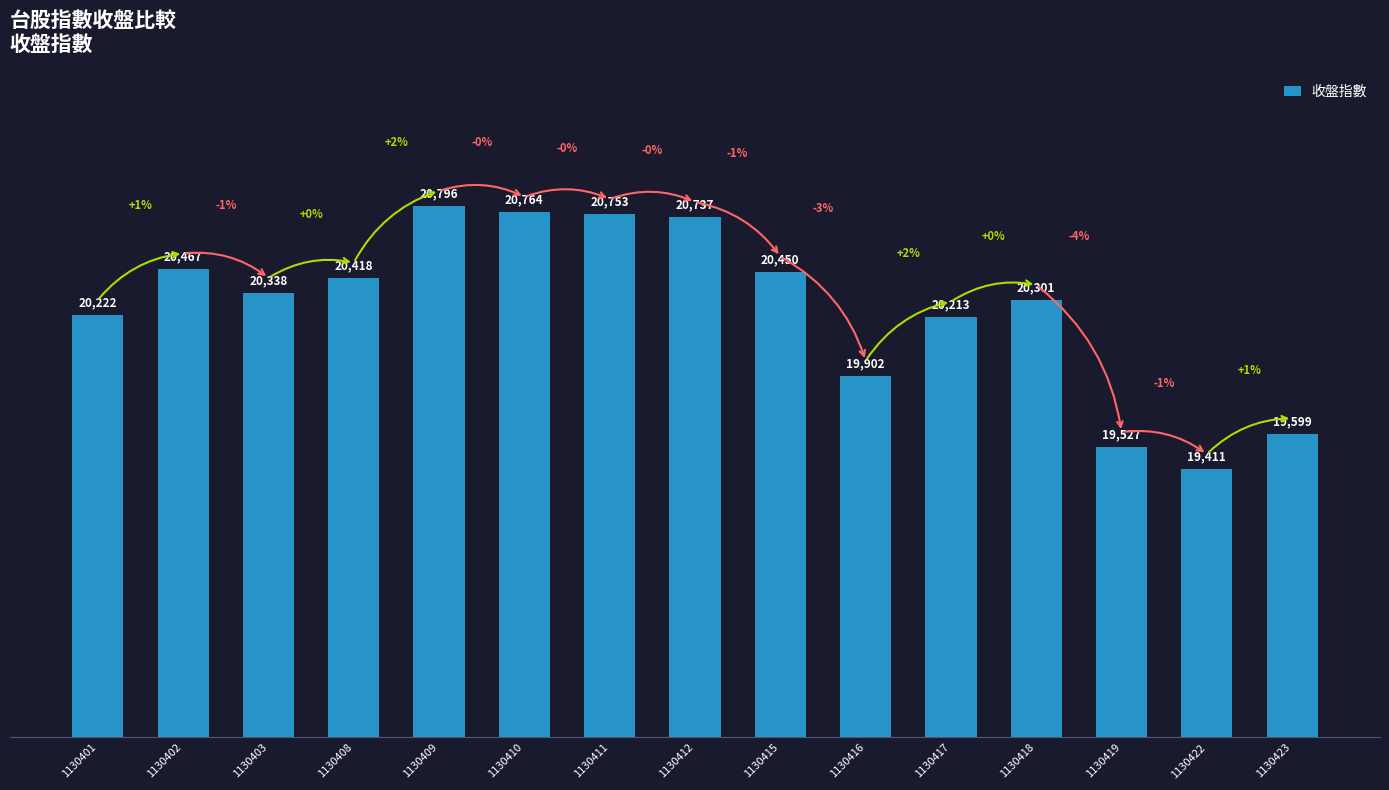

What is the difference between the values at 1130403 and 1130402?

129